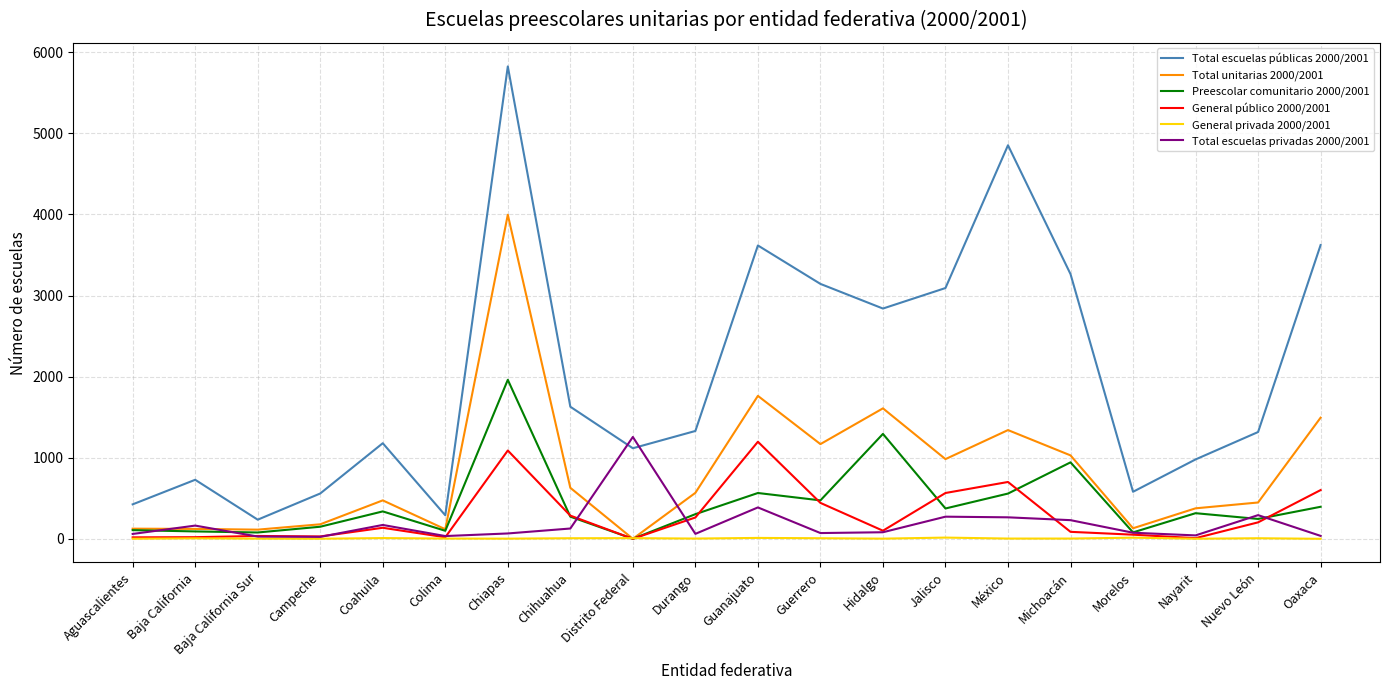

What is the total value across all series at Distrito Federal?

2381